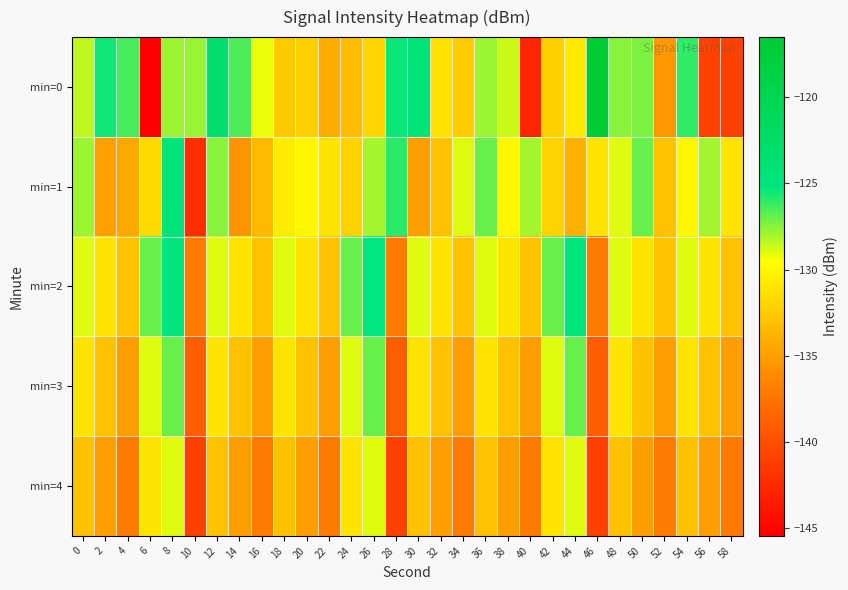

How many distinct data groups are displayed?

5